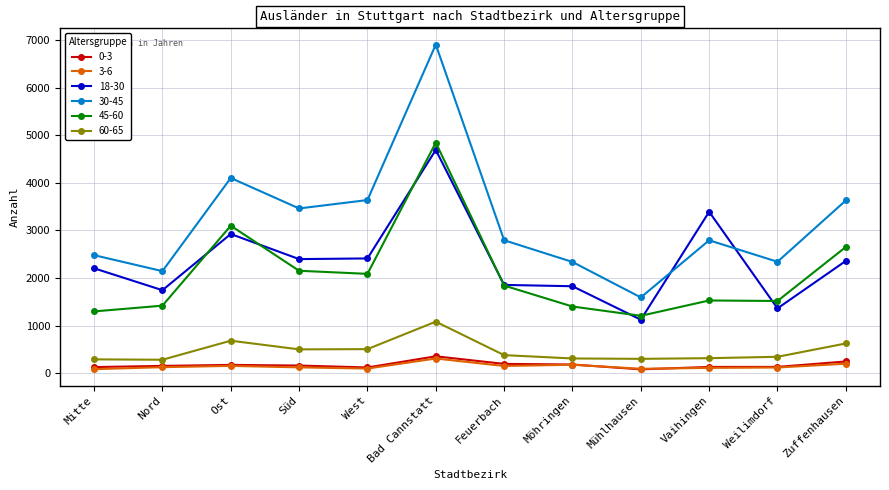

At which category is the sum across all series the highest?

Bad Cannstatt